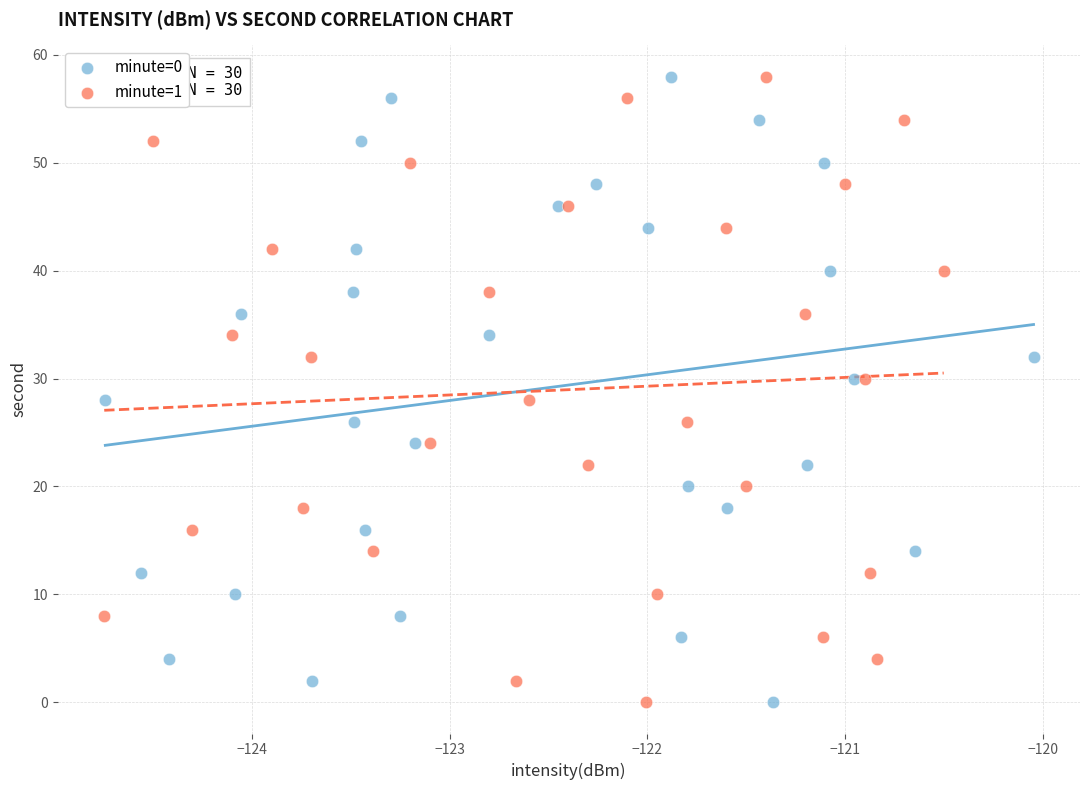

What are all the series names shown in the legend?

minute=0, minute=1